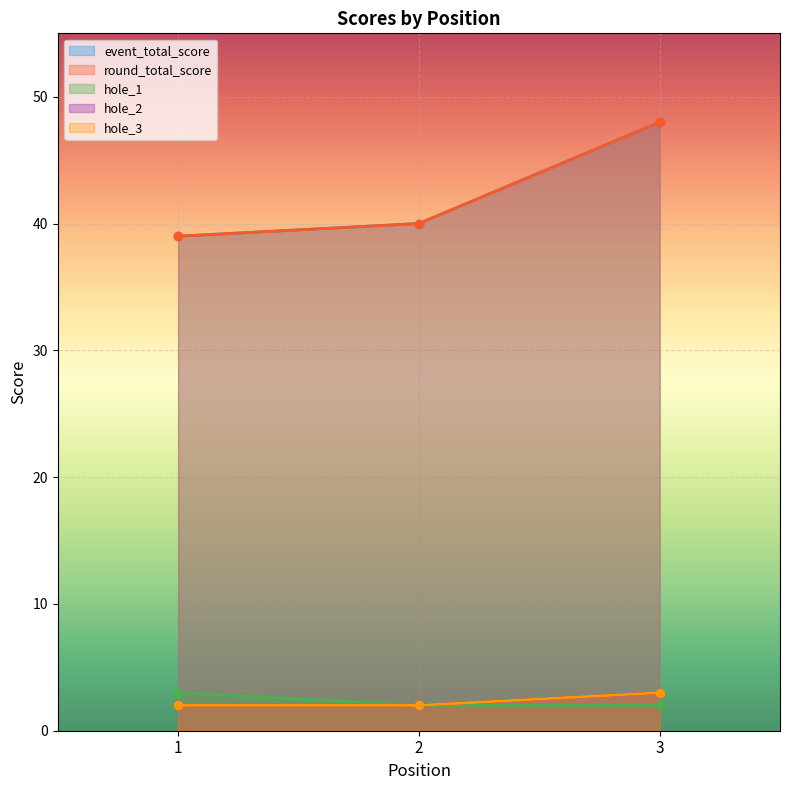

True or false: hole_3 has a value of 3 at 2.

False